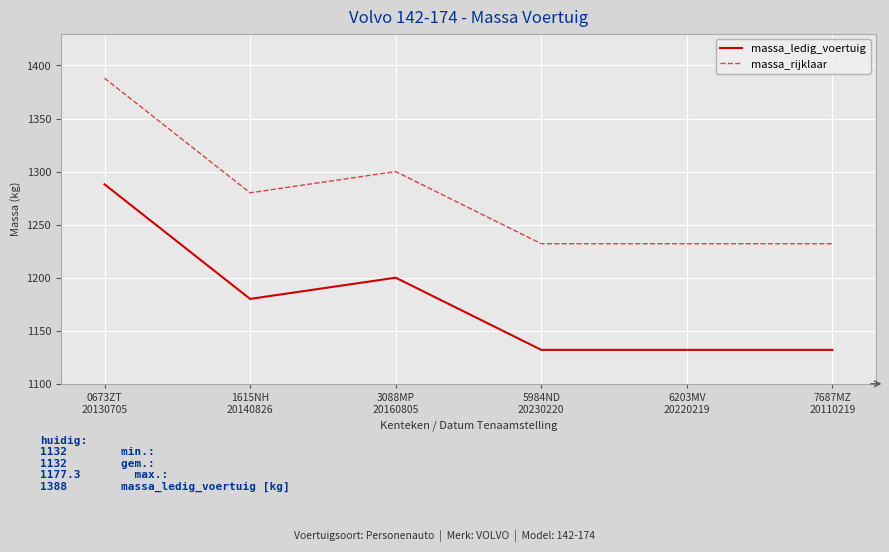

What is the difference between the maximum and minimum values in the massa_ledig_voertuig series?

156